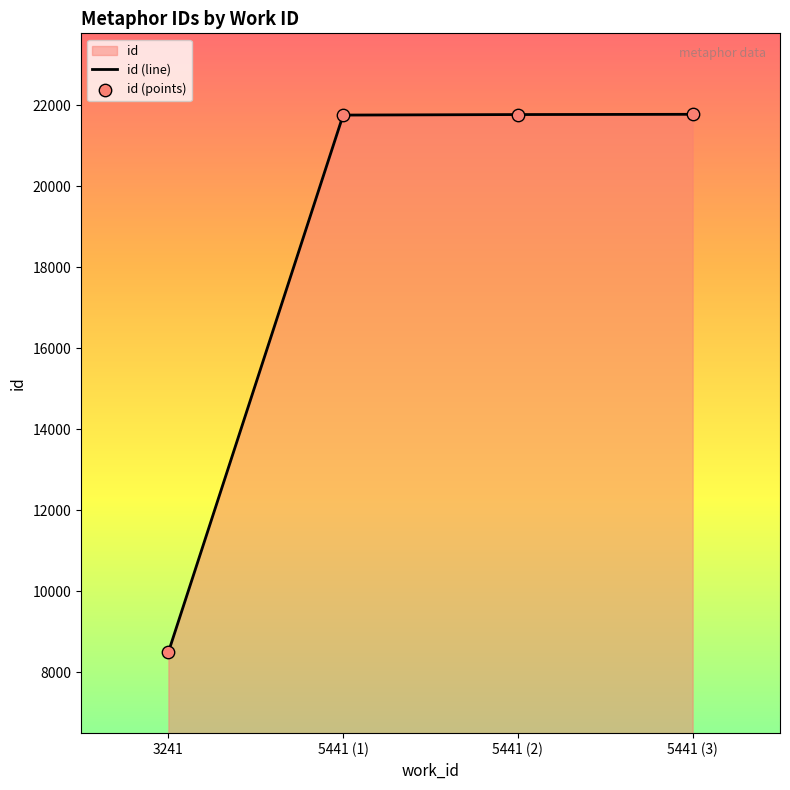

What is the change in value from 3241 to 5441 (1)?

+13266